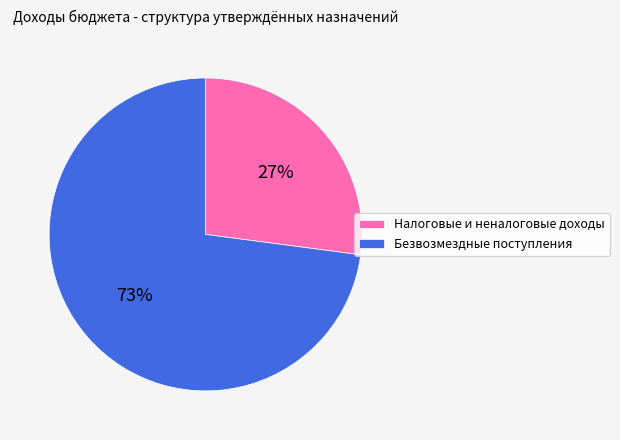

Is there a majority slice in this chart?

Yes